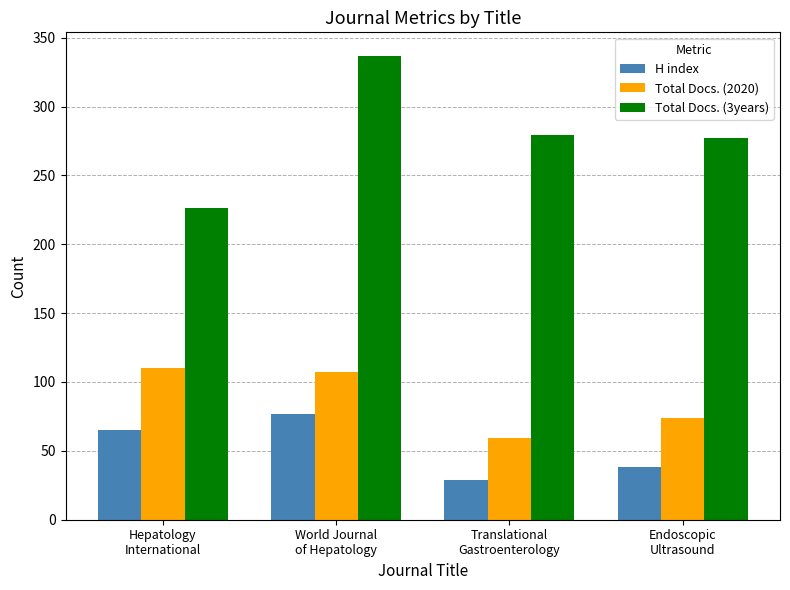

What is the average value of the H index series?

52